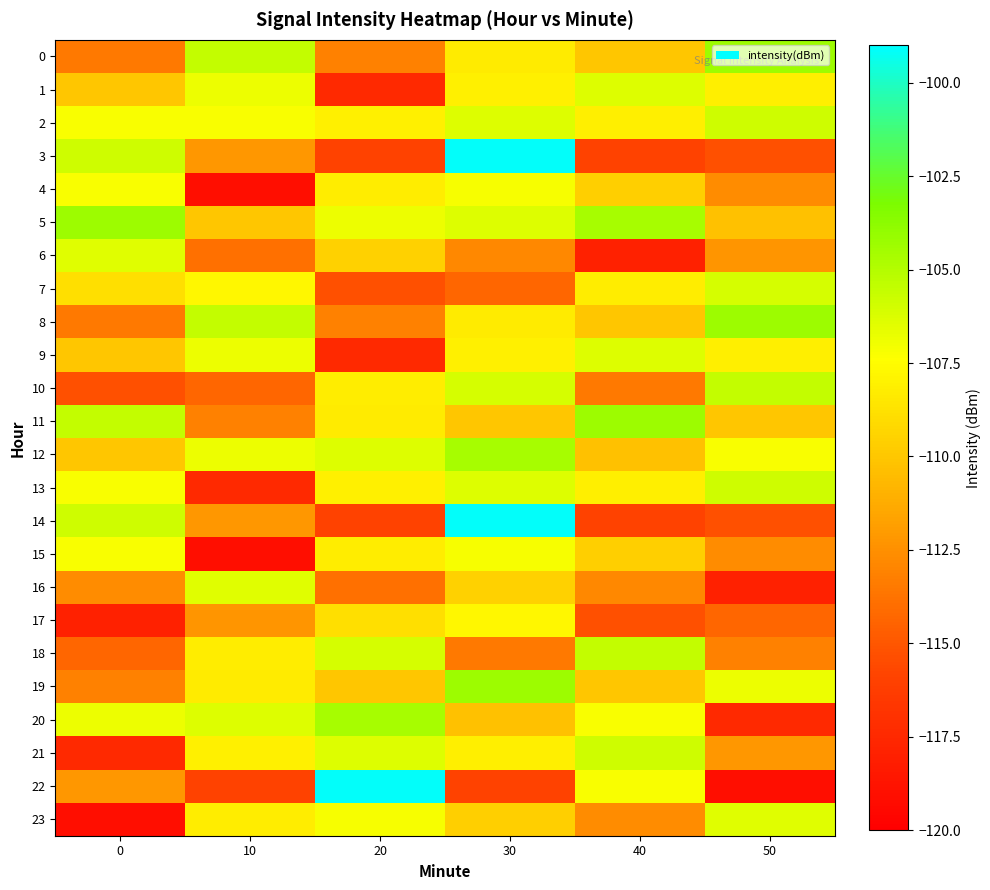

Which series has the largest total across all categories?

5